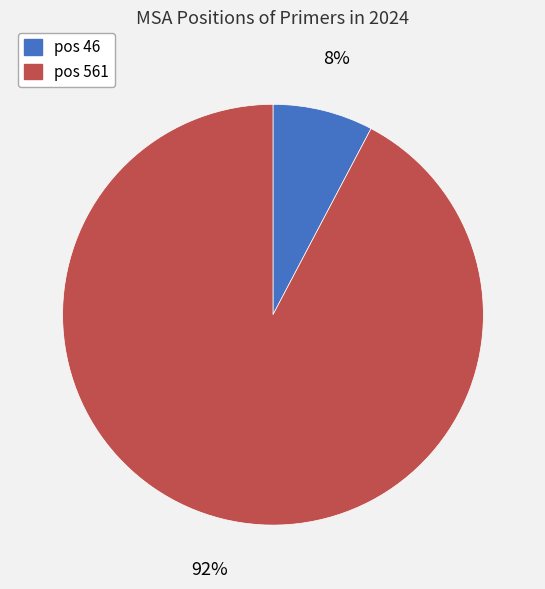

Does any single category account for the majority?

Yes